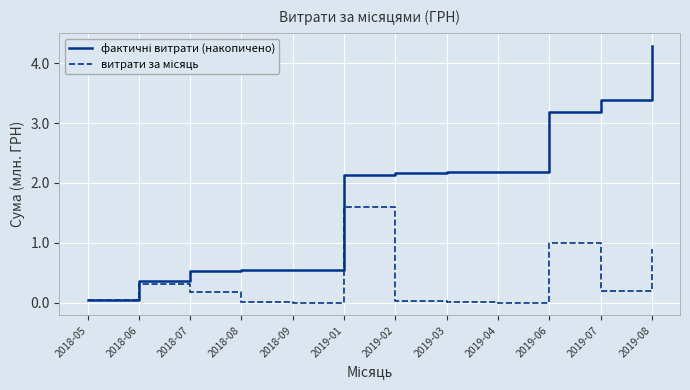

What is the total value across all series at 2019-07?

3.6